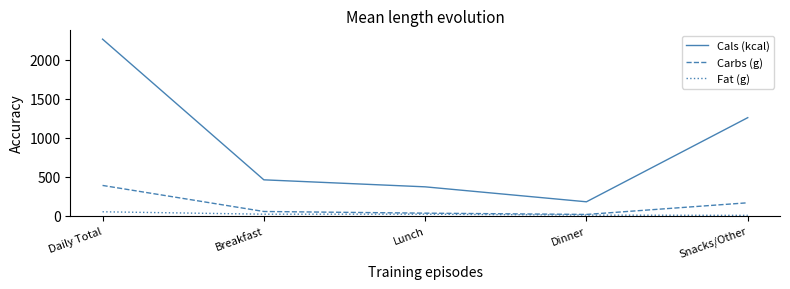

What is the average value of the Cals (kcal) series?

906.4